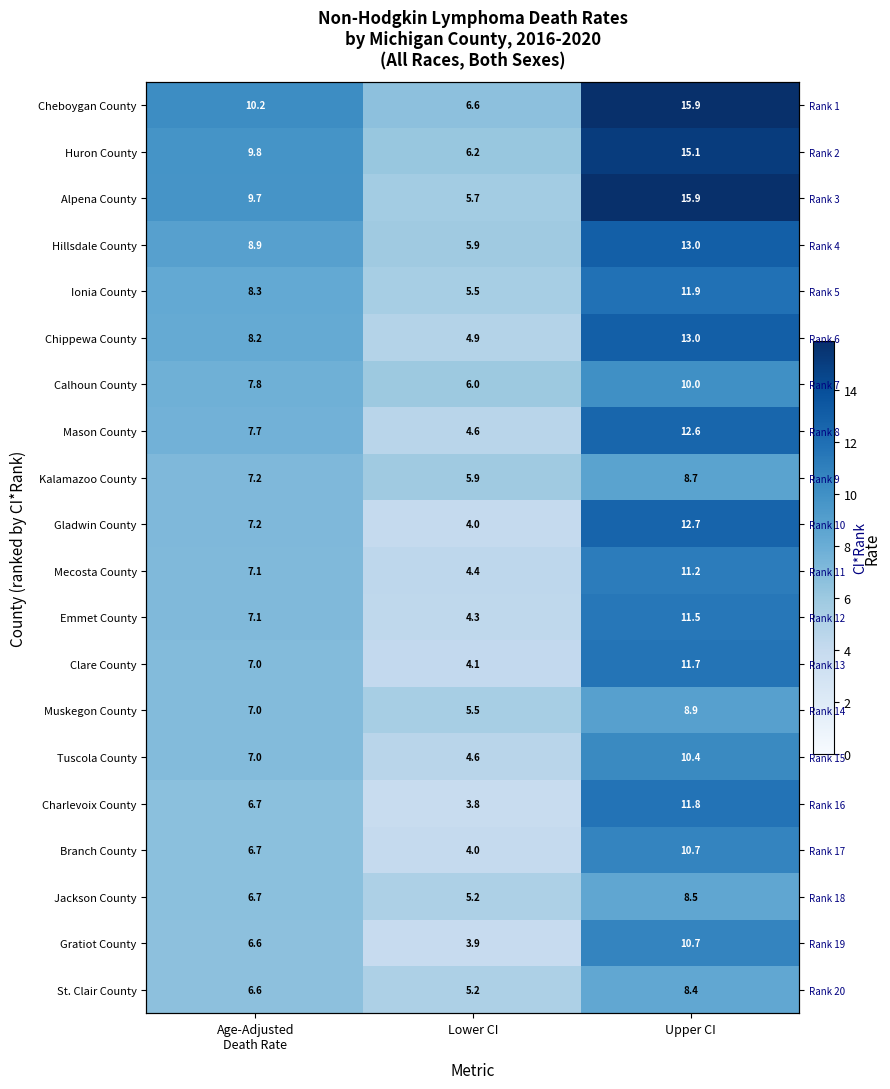

Rank the categories by Muskegon County value from highest to lowest.

Upper CI, Age-Adjusted Death Rate, Lower CI